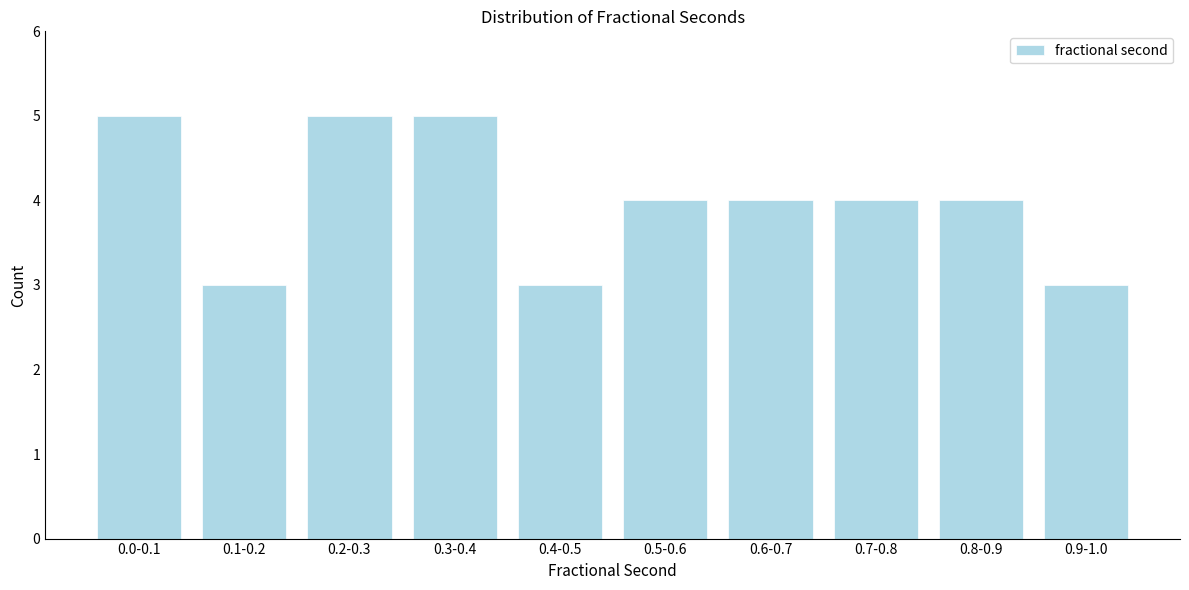

Reading left to right, list all the values displayed in this chart.

5	3	5	5	3	4	4	4	4	3